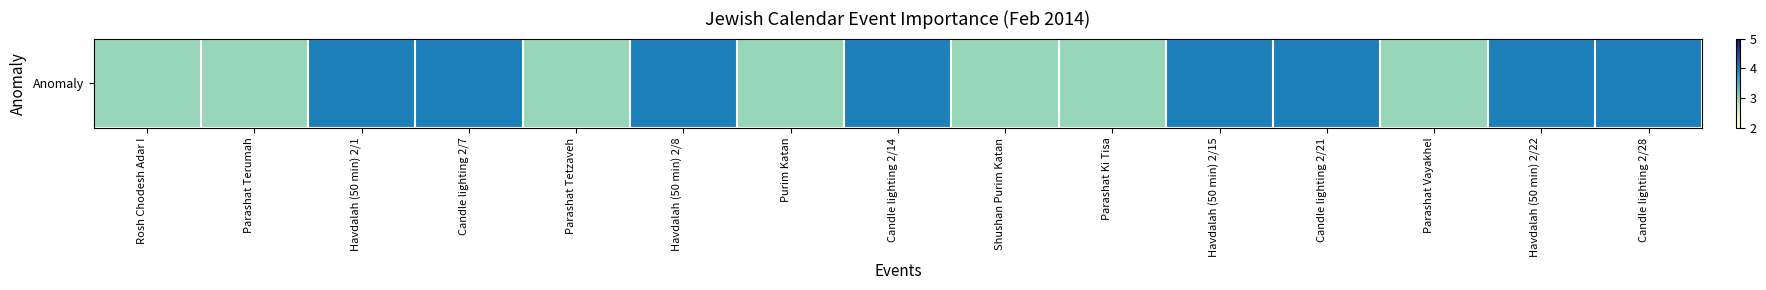

Is it true that the value at Parashat Vayakhel is 3?

True